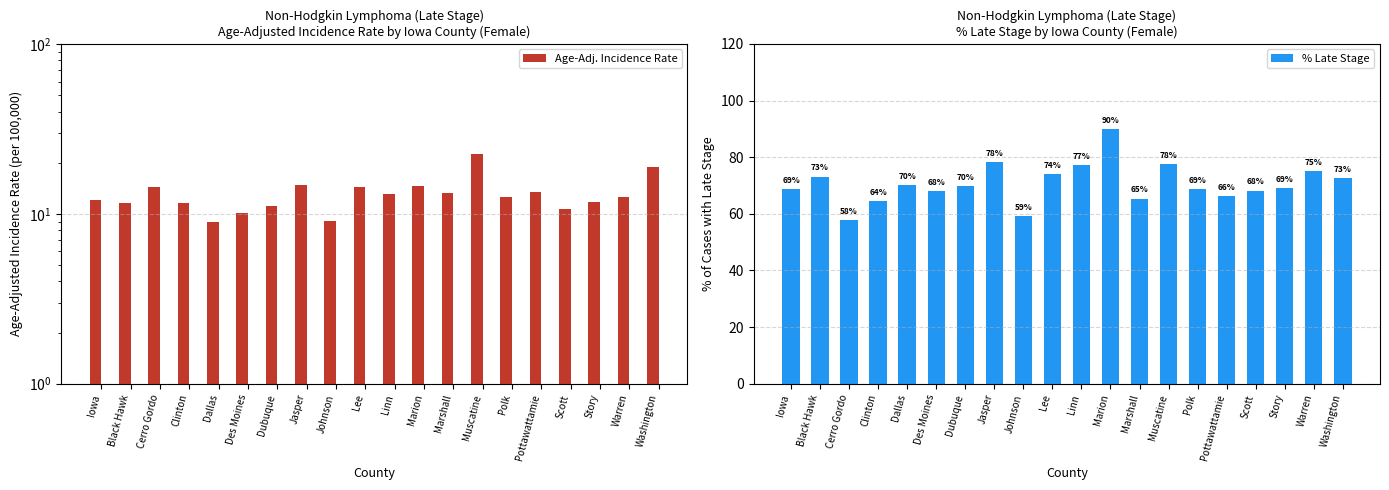

What is the difference between the highest and lowest values at Black Hawk?

61.5